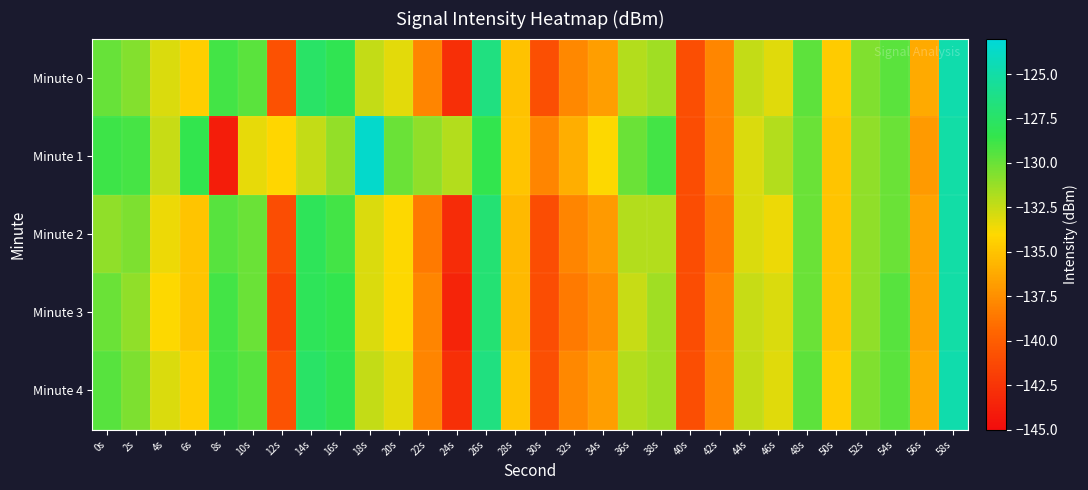

Reading left to right, extract all data points from this chart.

Minute 0: 0s=-129.9	2s=-130.7	4s=-133.0	6s=-134.5	8s=-129.0	10s=-129.6	12s=-140.7	14s=-127.5	16s=-128.3	18s=-132.4	20s=-133.3	22s=-138.0	24s=-142.8	26s=-126.5	28s=-135.1	30s=-140.8	32s=-137.8	34s=-136.8	36s=-131.9	38s=-131.5	40s=-140.9	42s=-137.9	44s=-132.4	46s=-133.1	48s=-129.7	50s=-134.6	52s=-130.6	54s=-129.6	56s=-136.2	58s=-124.8
Minute 1: 0s=-128.8	2s=-129.0	4s=-132.5	6s=-128.4	8s=-144.0	10s=-133.4	12s=-134.1	14s=-132.4	16s=-131.2	18s=-123.6	20s=-130.0	22s=-131.0	24s=-132.0	26s=-128.5	28s=-135.0	30s=-138.0	32s=-136.0	34s=-134.0	36s=-130.0	38s=-129.0	40s=-141.0	42s=-138.0	44s=-133.0	46s=-132.0	48s=-130.0	50s=-135.0	52s=-131.0	54s=-130.0	56s=-137.0	58s=-125.0
Minute 2: 0s=-131.0	2s=-130.5	4s=-133.5	6s=-135.0	8s=-129.5	10s=-130.0	12s=-141.0	14s=-128.0	16s=-129.0	18s=-133.0	20s=-134.0	22s=-138.5	24s=-143.0	26s=-127.0	28s=-135.5	30s=-141.0	32s=-138.0	34s=-137.0	36s=-132.0	38s=-132.0	40s=-141.0	42s=-138.5	44s=-133.0	46s=-133.5	48s=-130.0	50s=-135.0	52s=-131.0	54s=-130.0	56s=-136.5	58s=-125.0
Minute 3: 0s=-130.0	2s=-131.0	4s=-134.0	6s=-135.0	8s=-129.0	10s=-130.0	12s=-141.5	14s=-128.0	16s=-128.5	18s=-133.0	20s=-134.0	22s=-138.0	24s=-143.5	26s=-127.0	28s=-135.5	30s=-141.0	32s=-138.5	34s=-137.5	36s=-132.5	38s=-131.5	40s=-141.0	42s=-138.0	44s=-132.5	46s=-133.0	48s=-130.0	50s=-135.0	52s=-131.0	54s=-129.5	56s=-136.5	58s=-125.0
Minute 4: 0s=-129.5	2s=-130.5	4s=-133.0	6s=-134.5	8s=-129.0	10s=-129.5	12s=-140.7	14s=-127.5	16s=-128.3	18s=-132.4	20s=-133.3	22s=-138.0	24s=-142.8	26s=-126.5	28s=-135.0	30s=-140.8	32s=-137.8	34s=-136.8	36s=-132.0	38s=-131.5	40s=-140.9	42s=-137.9	44s=-132.4	46s=-133.2	48s=-129.7	50s=-134.6	52s=-130.6	54s=-129.6	56s=-136.2	58s=-124.8